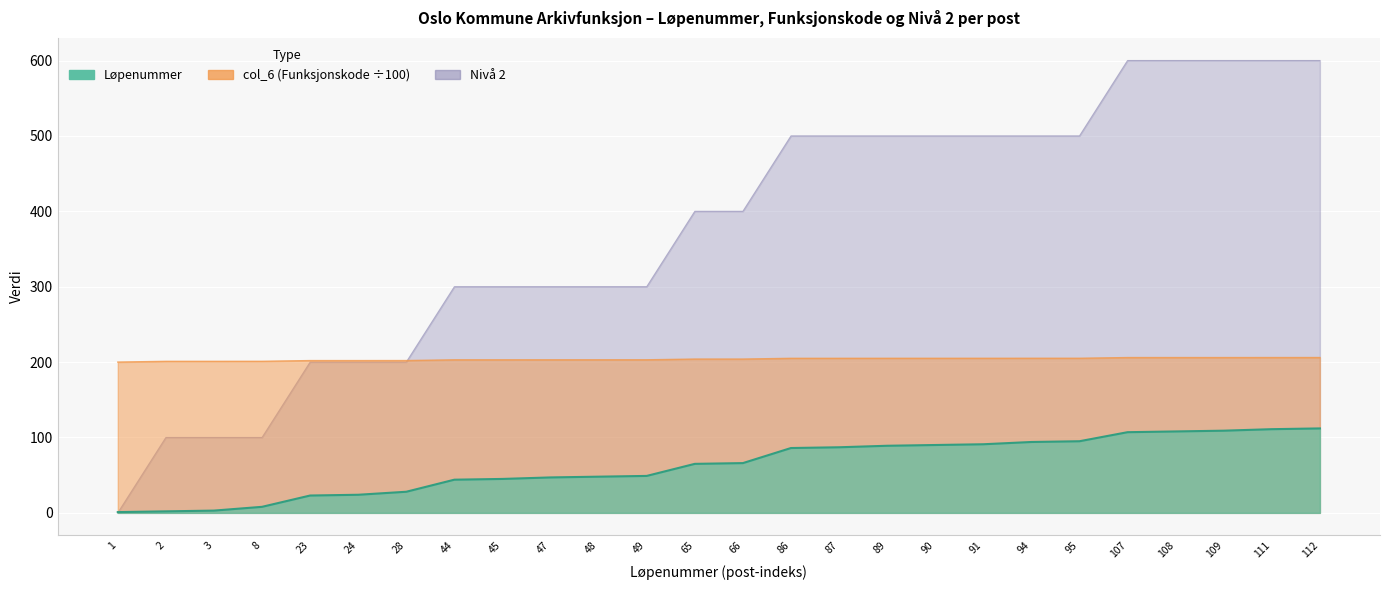

What is the difference between the Løpenummer values at 8 and 66?

58.0